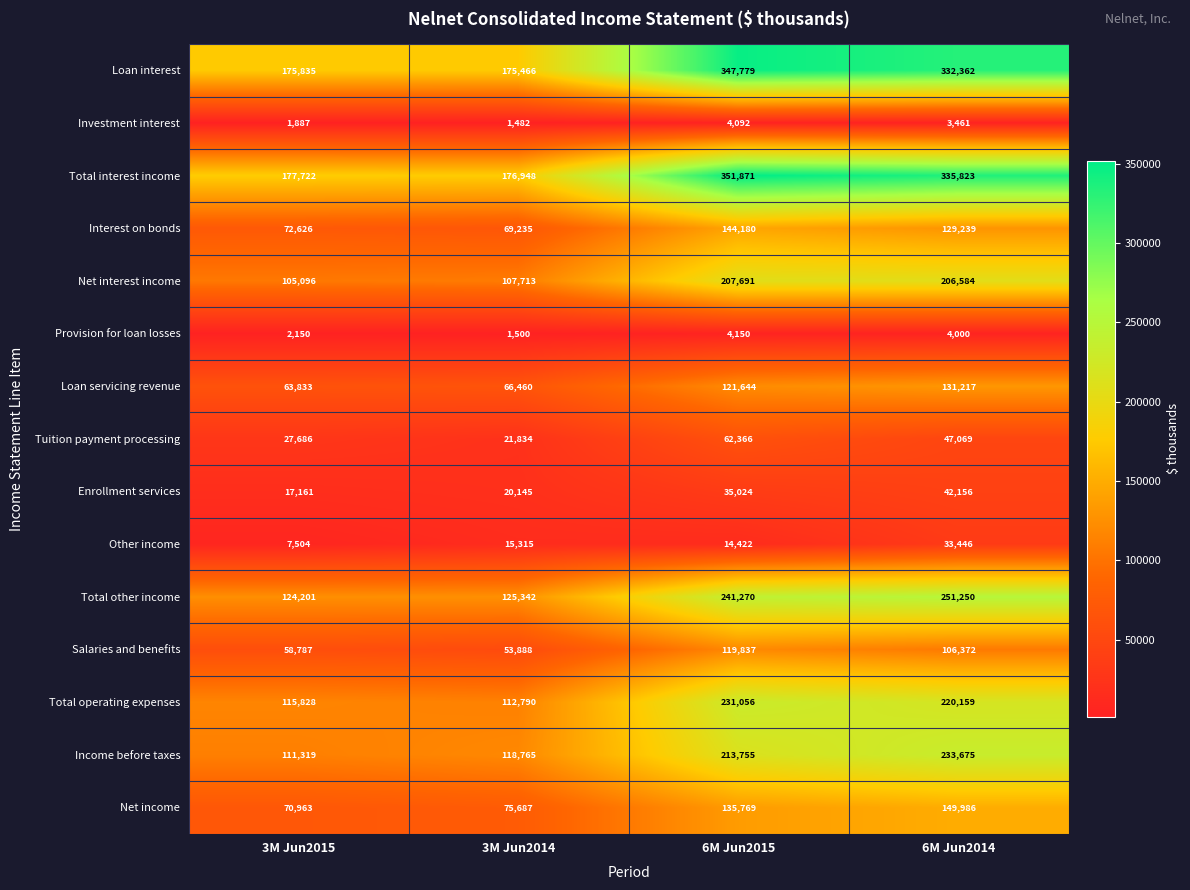

Which series has the largest range (max minus min)?

Total interest income